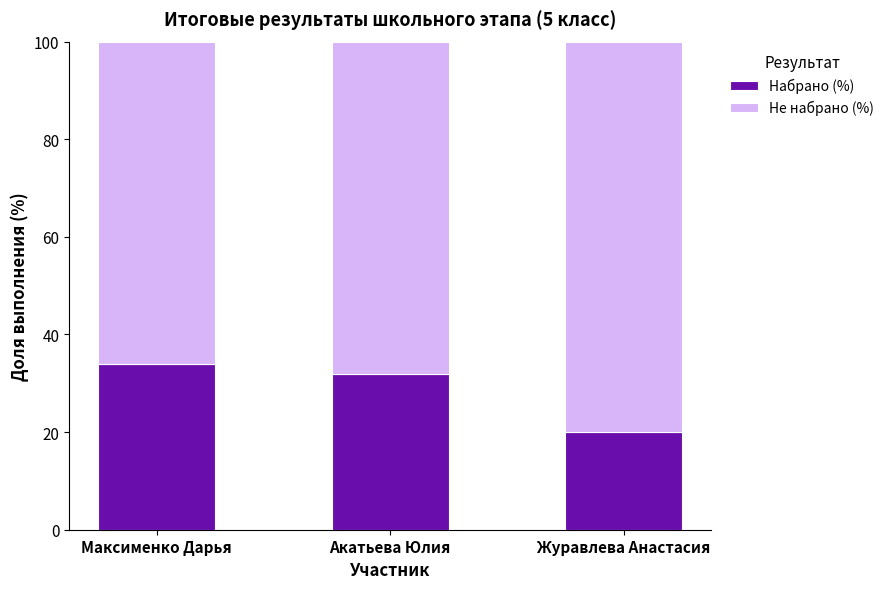

How many data points does each series have?

3